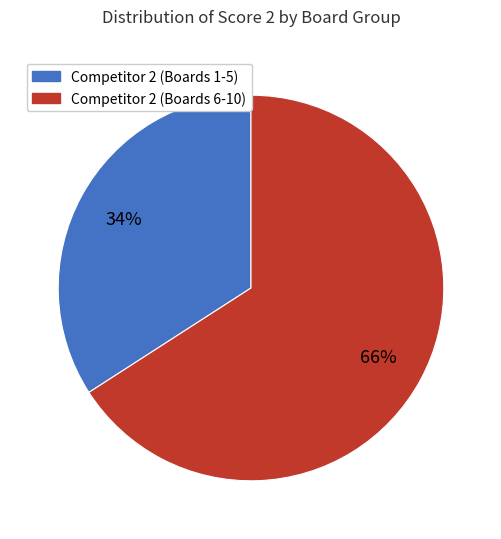

Is there a majority slice in this chart?

Yes